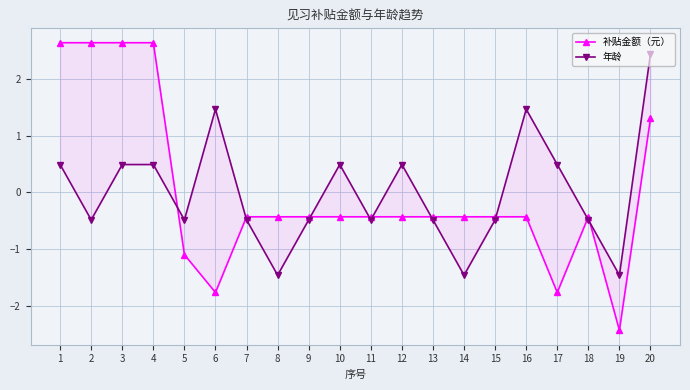

Is the value of 年龄 at 17 greater than the value of 补贴金额（元） at 3?

No